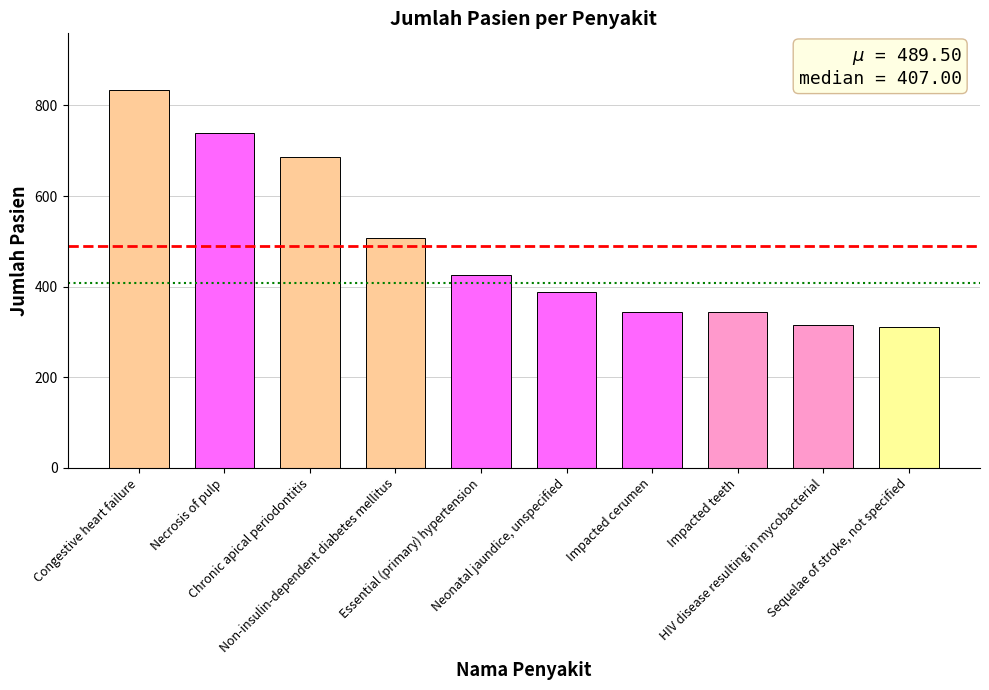

What is the difference between the second highest and second lowest values?

423